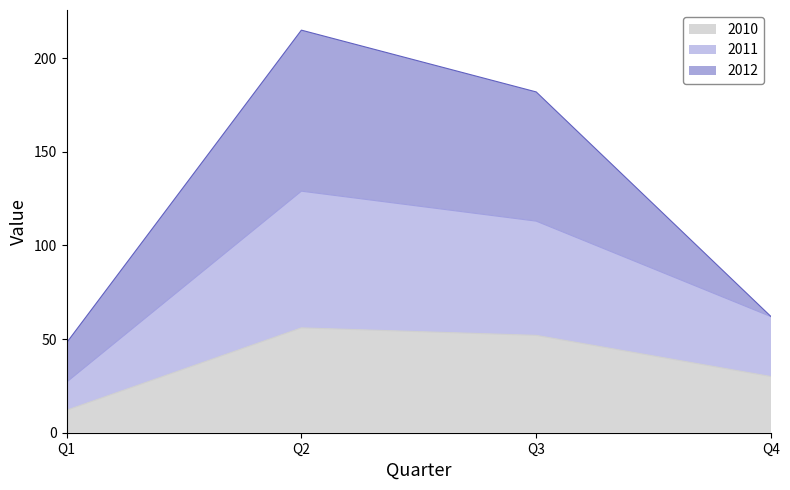

Reading right to left, list the values for the 2010 series.

30	52	56	12